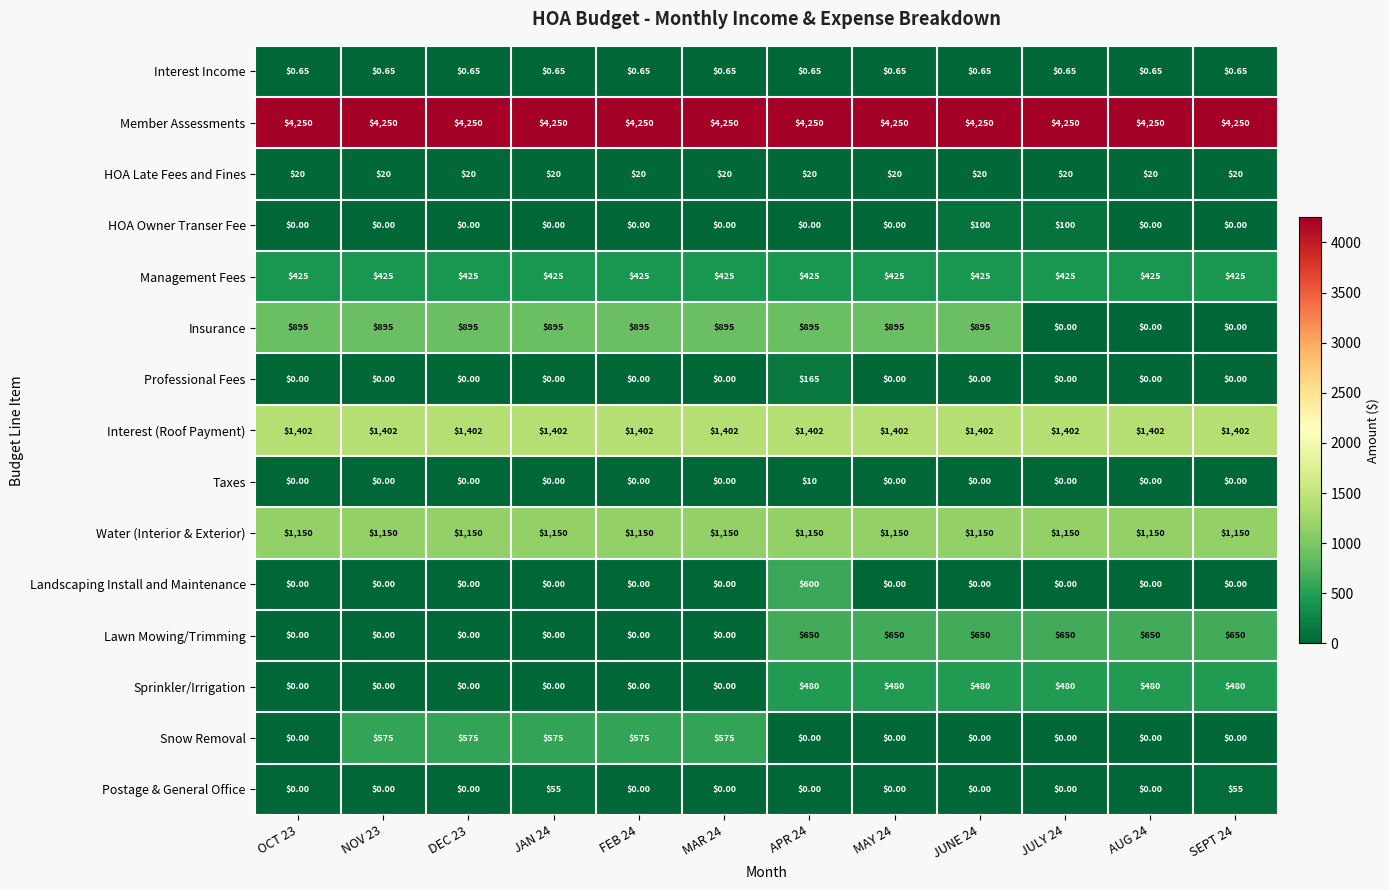

Is the value of Insurance at MAY 24 greater than the value of Interest (Roof Payment) at NOV 23?

No